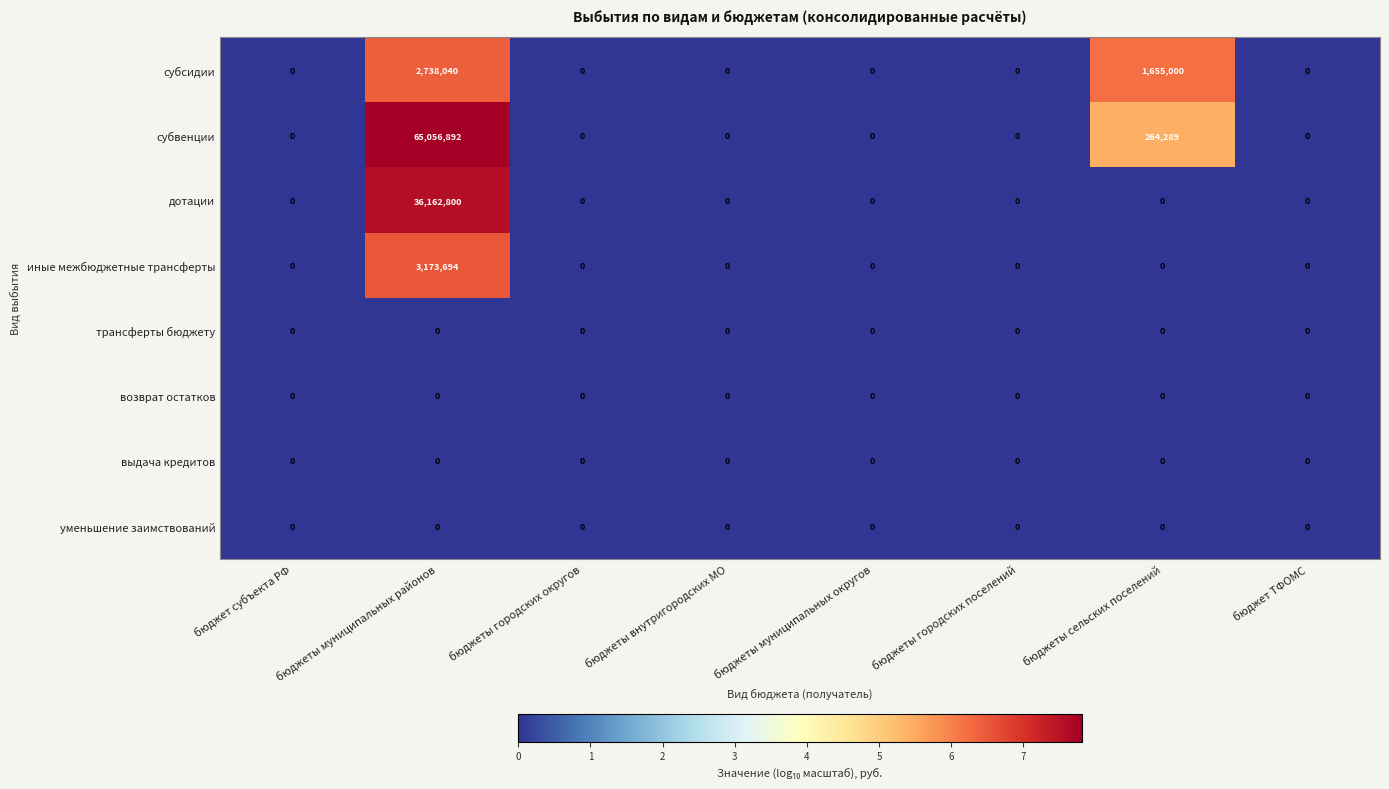

Is the value of субвенции at бюджеты городских округов greater than the value of дотации at бюджеты муниципальных районов?

No